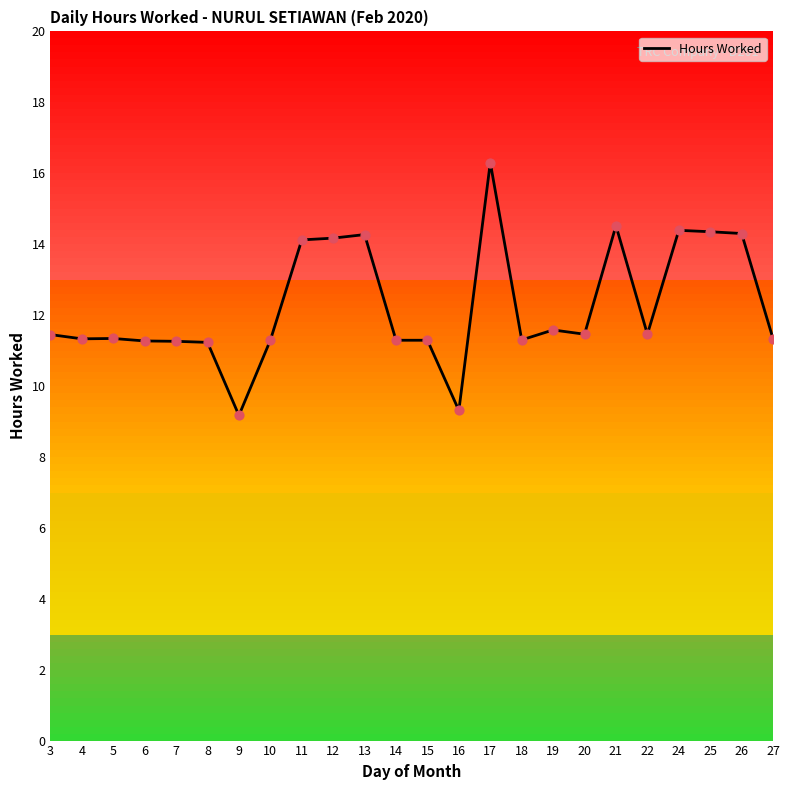

What is the change in value from 9 to 14?

+2.1